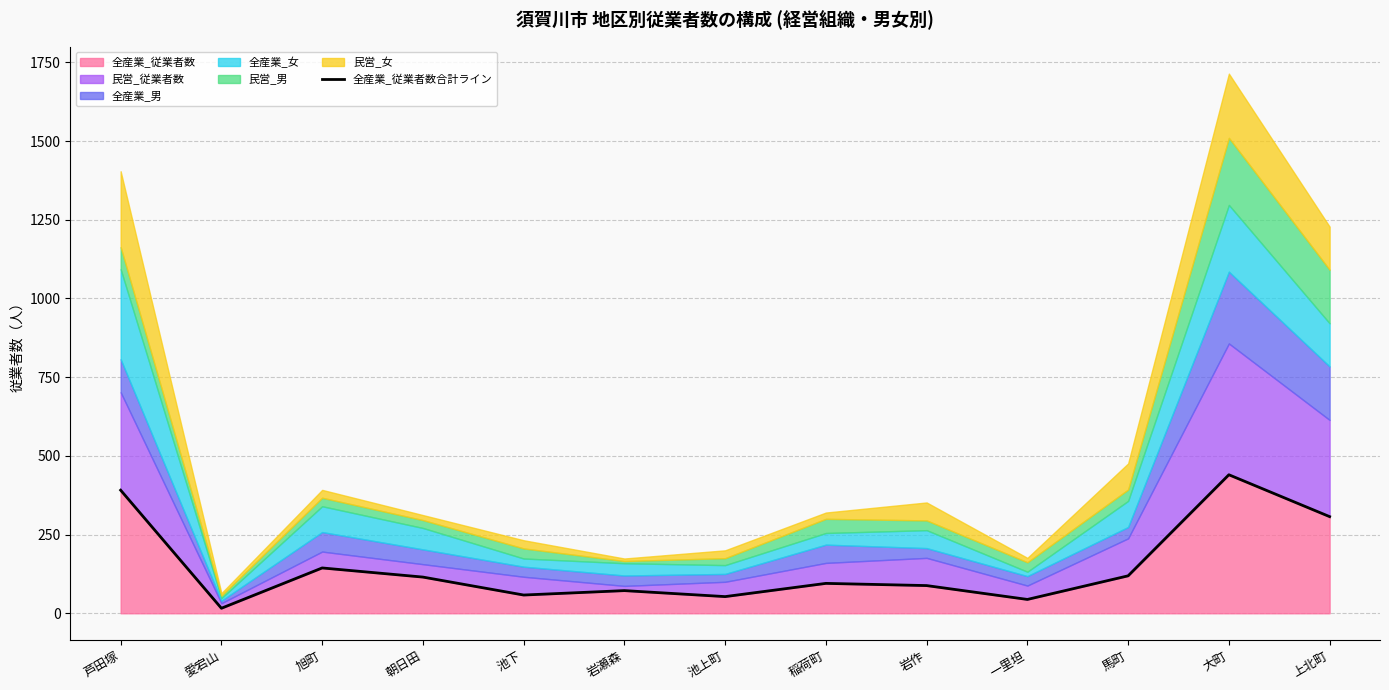

What is the difference between the maximum and minimum values?

424